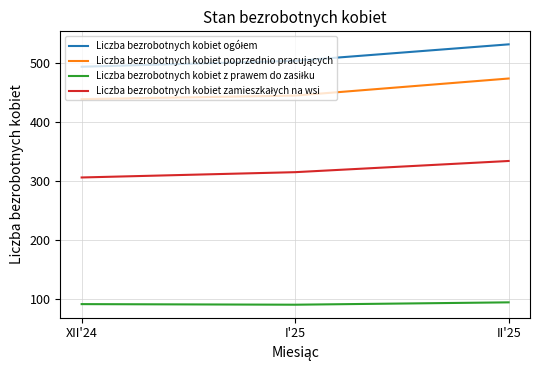

What is the greatest value displayed?

532